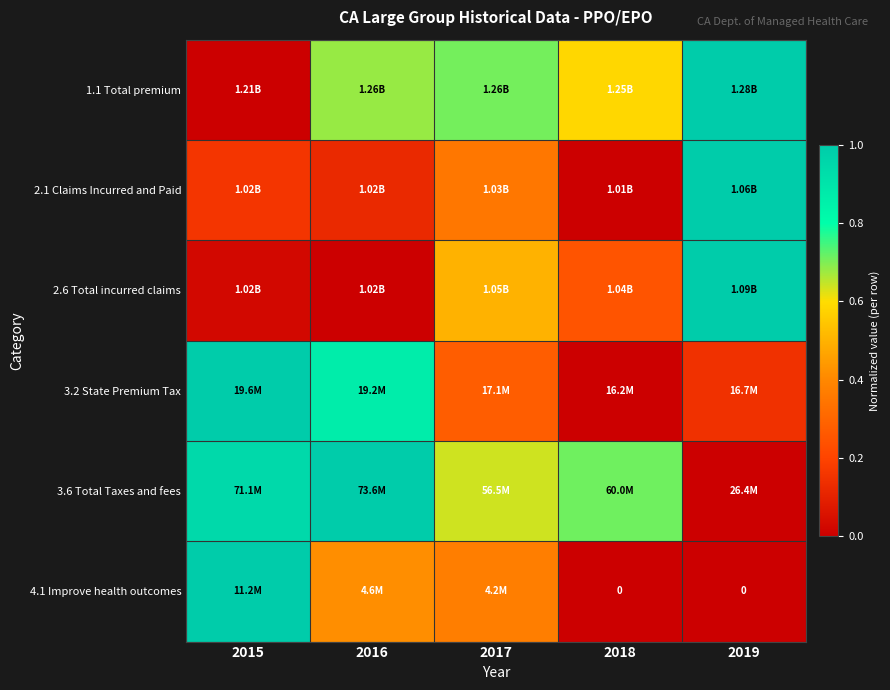

The 3.2 State Premium Tax series shows 0.6 at 2018. True or false?

False